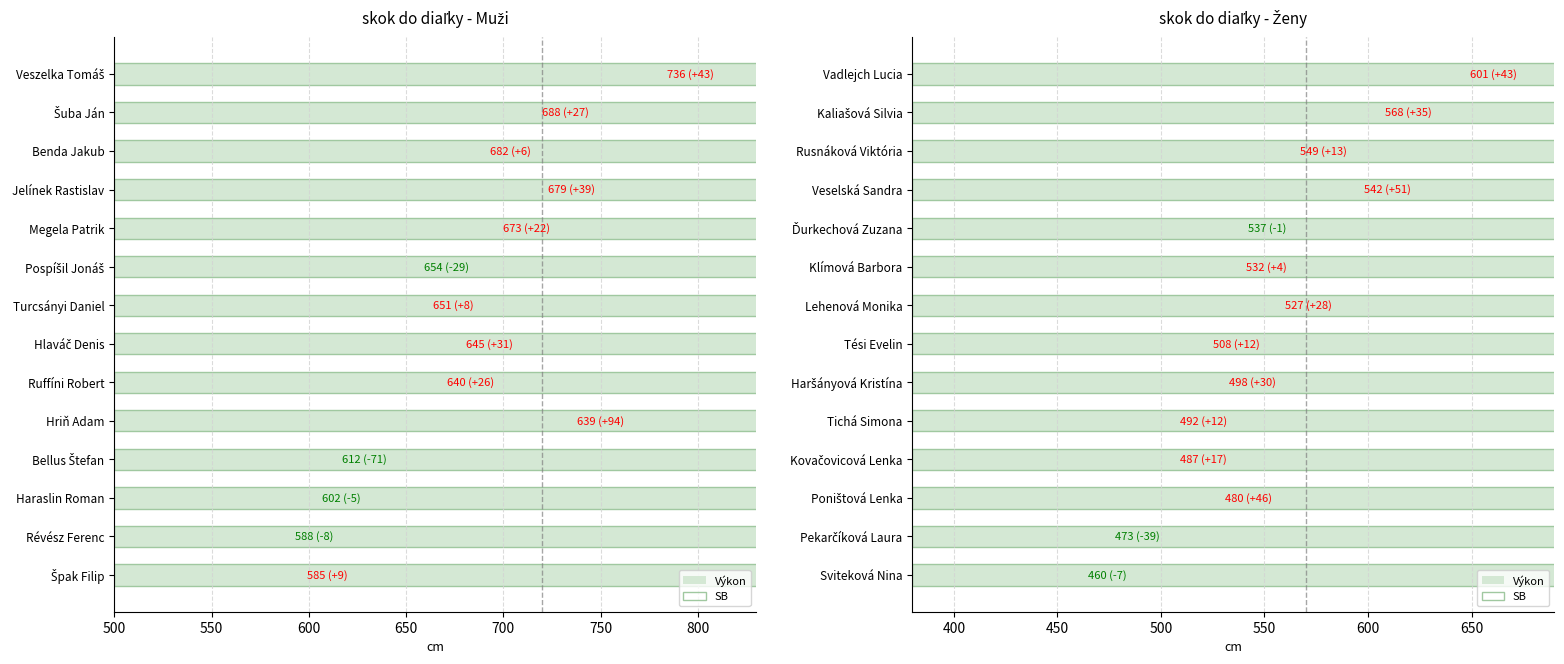

Does the chart contain any negative values?

No